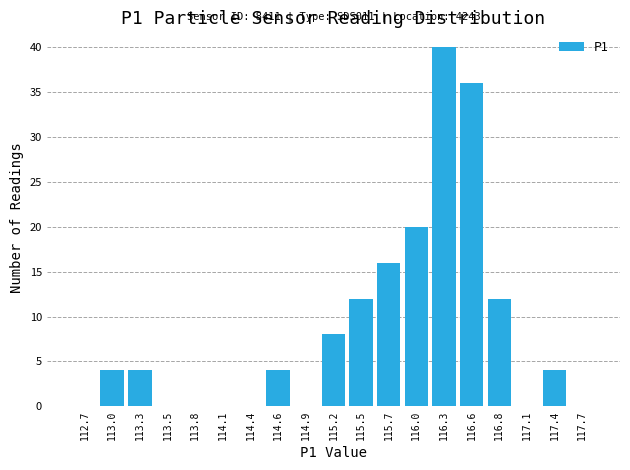

Over which range of the x-axis is the bar tallest?

116.15 to 116.40